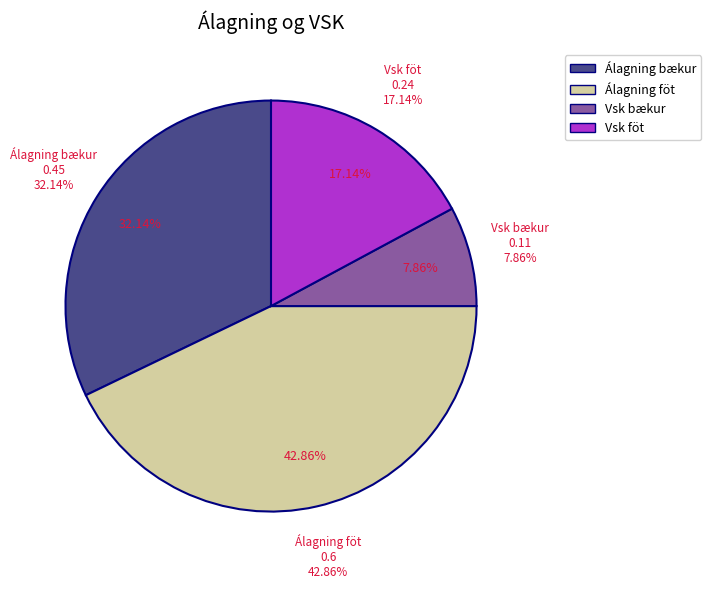

Which category has the smallest portion of the pie?

Vsk bækur